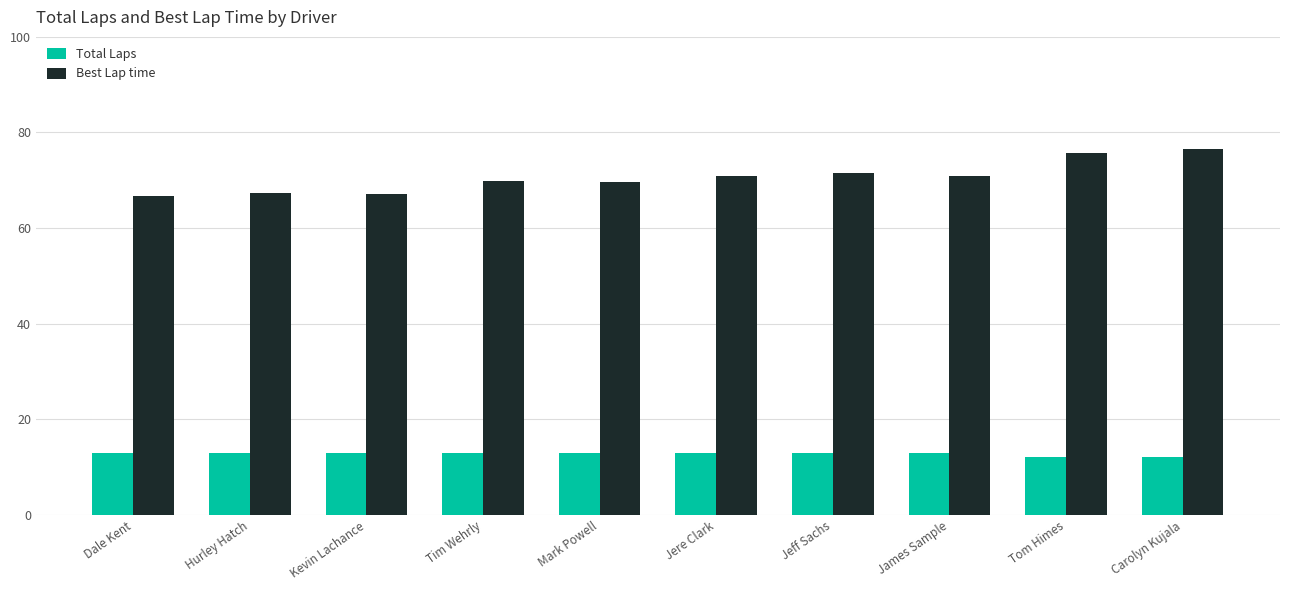

How many groups of bars are there?

10